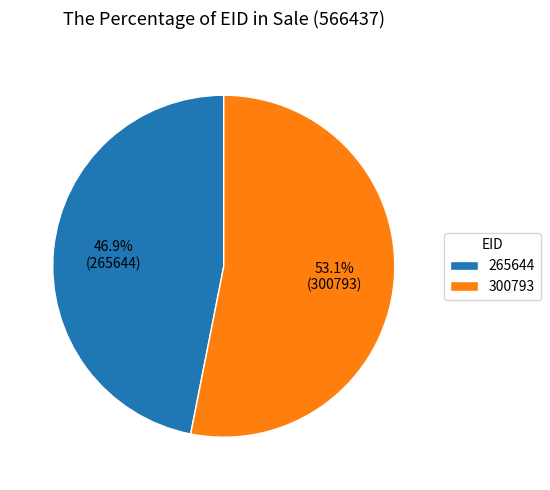

To the nearest percent, what is the average slice percentage?

50%